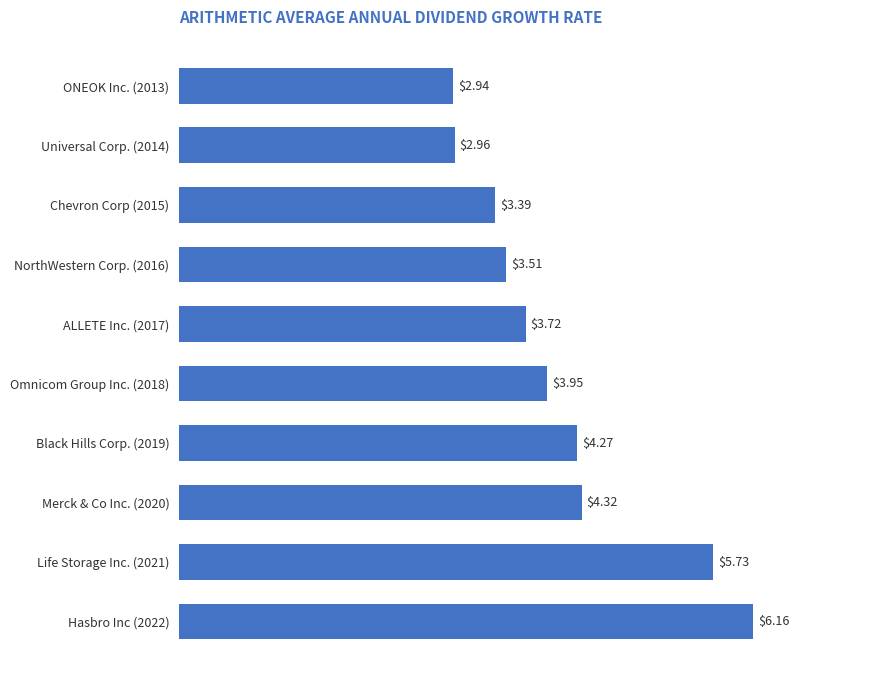

Approximately how many times larger is the value at ALLETE Inc. (2017) compared to Universal Corp. (2014)?

1.3